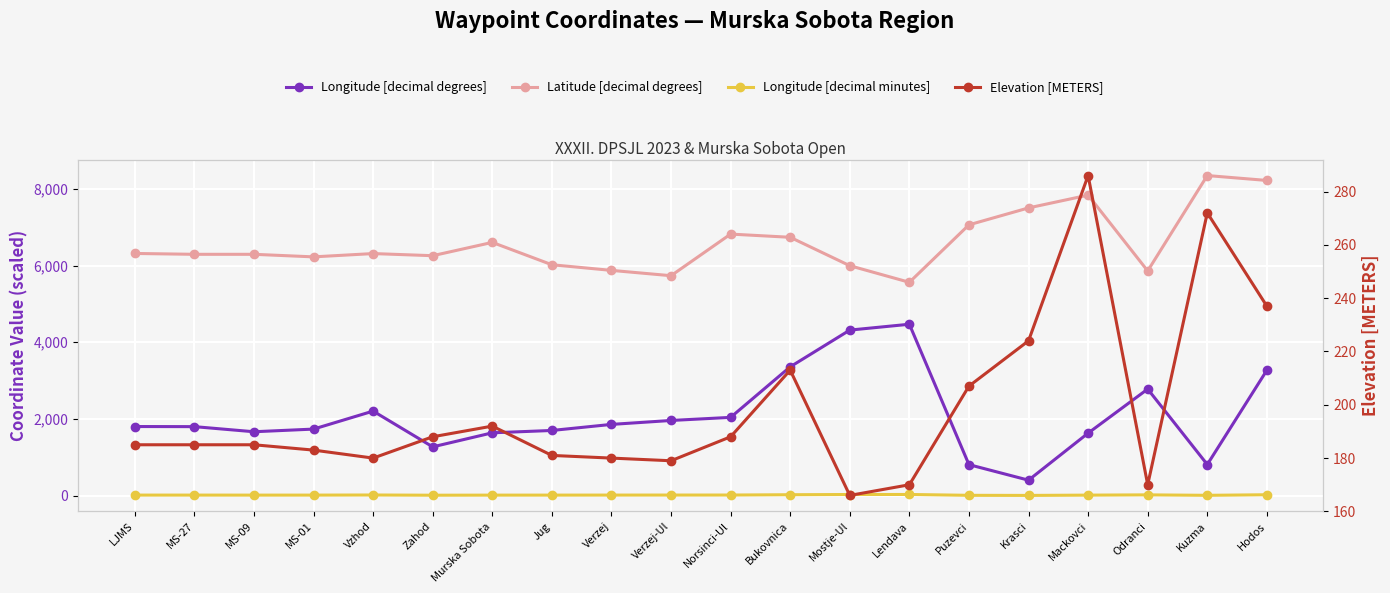

At how many categories does at least one series exceed 7055?

5